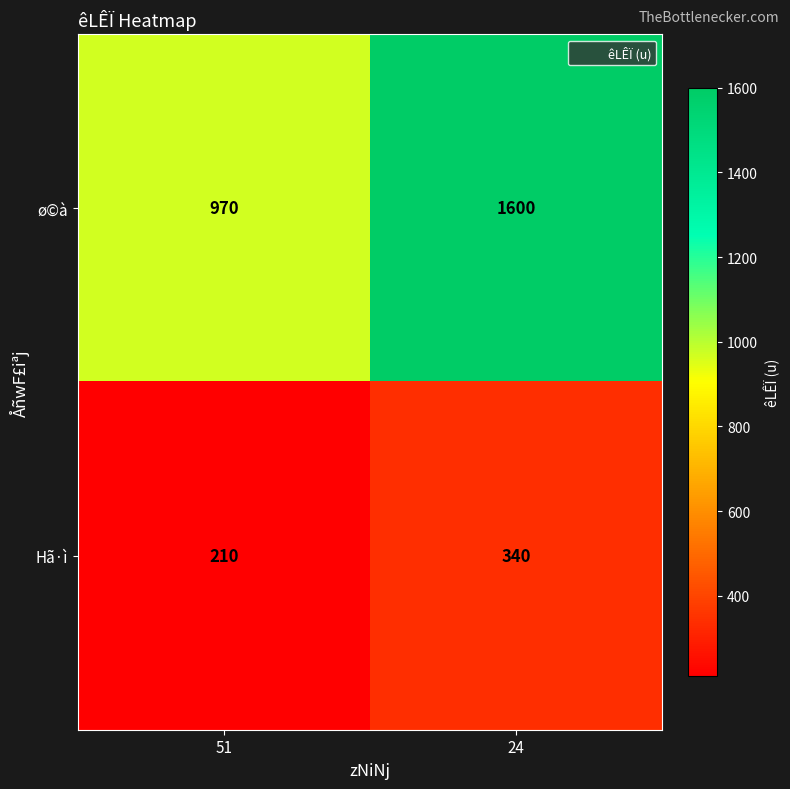

What is the average value of the ø©à series?

1285